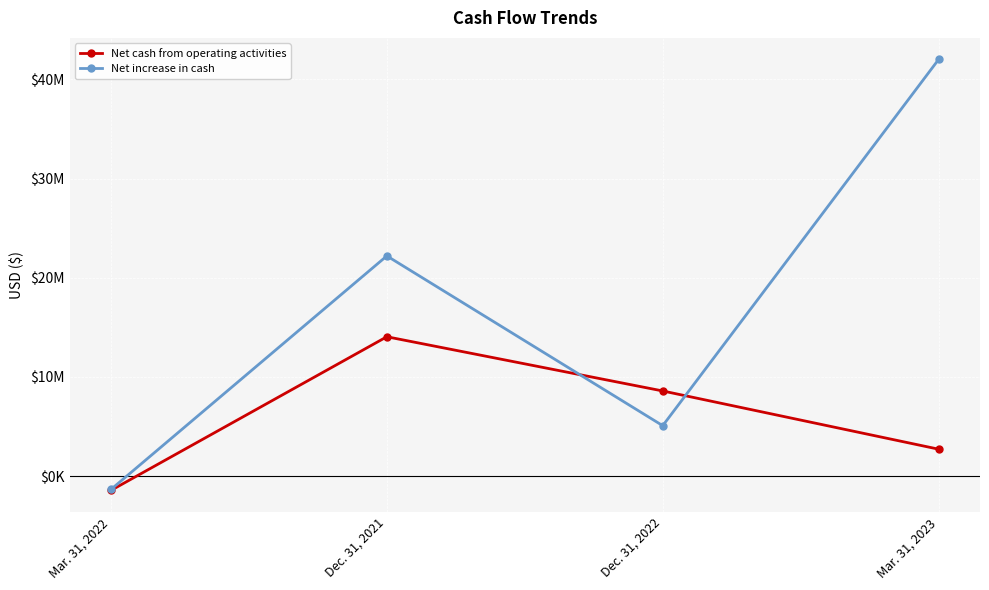

What is the label of the 3rd point from the right?

Dec. 31, 2021